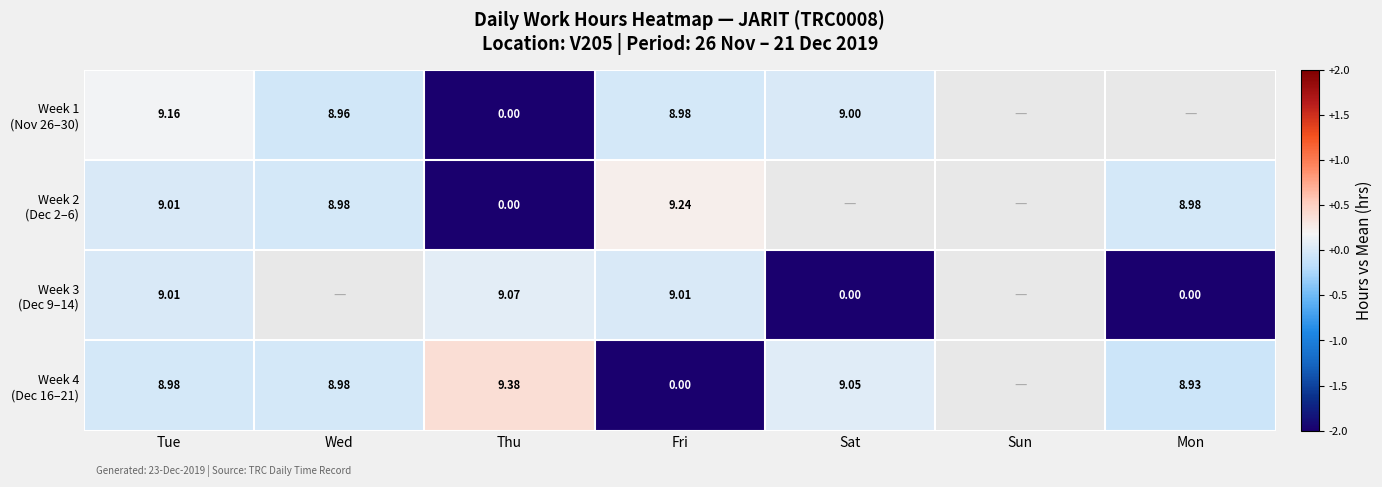

How many values in Week 1 (Nov 26–30) are below zero?

3